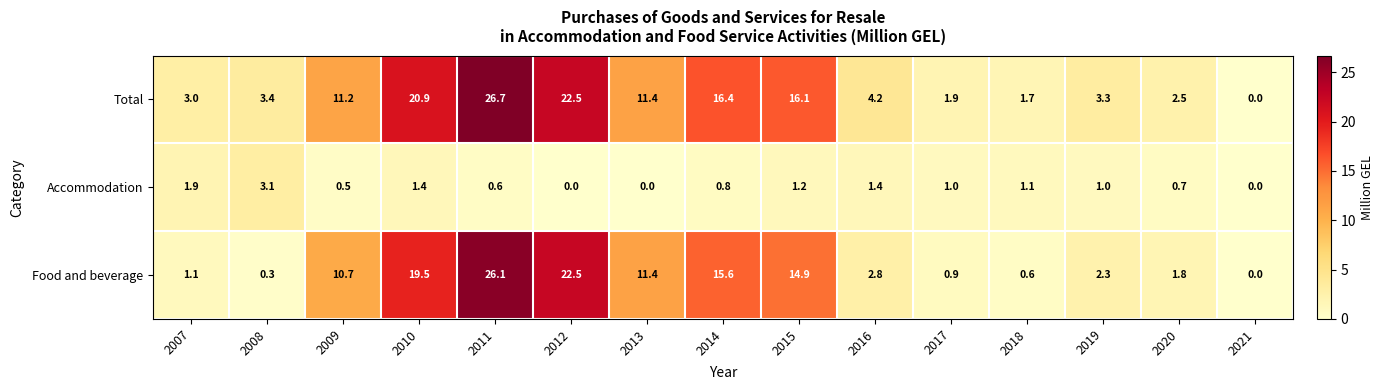

How many series are shown in this chart?

3